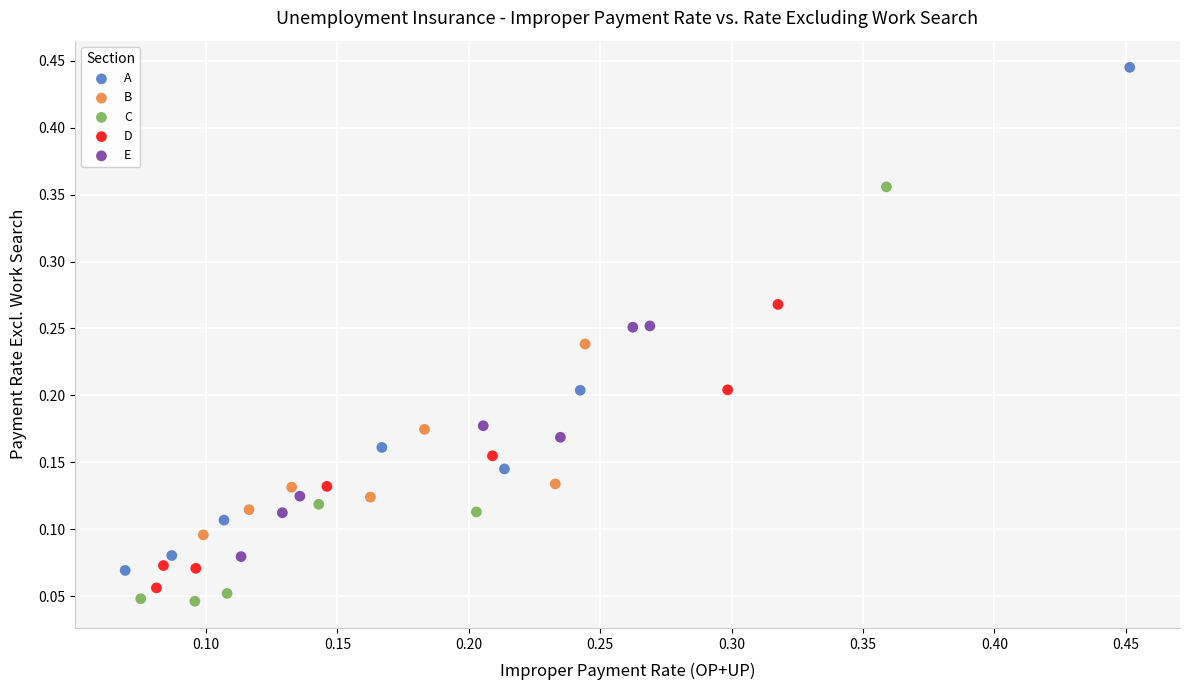

Which series reaches the maximum Y coordinate?

A